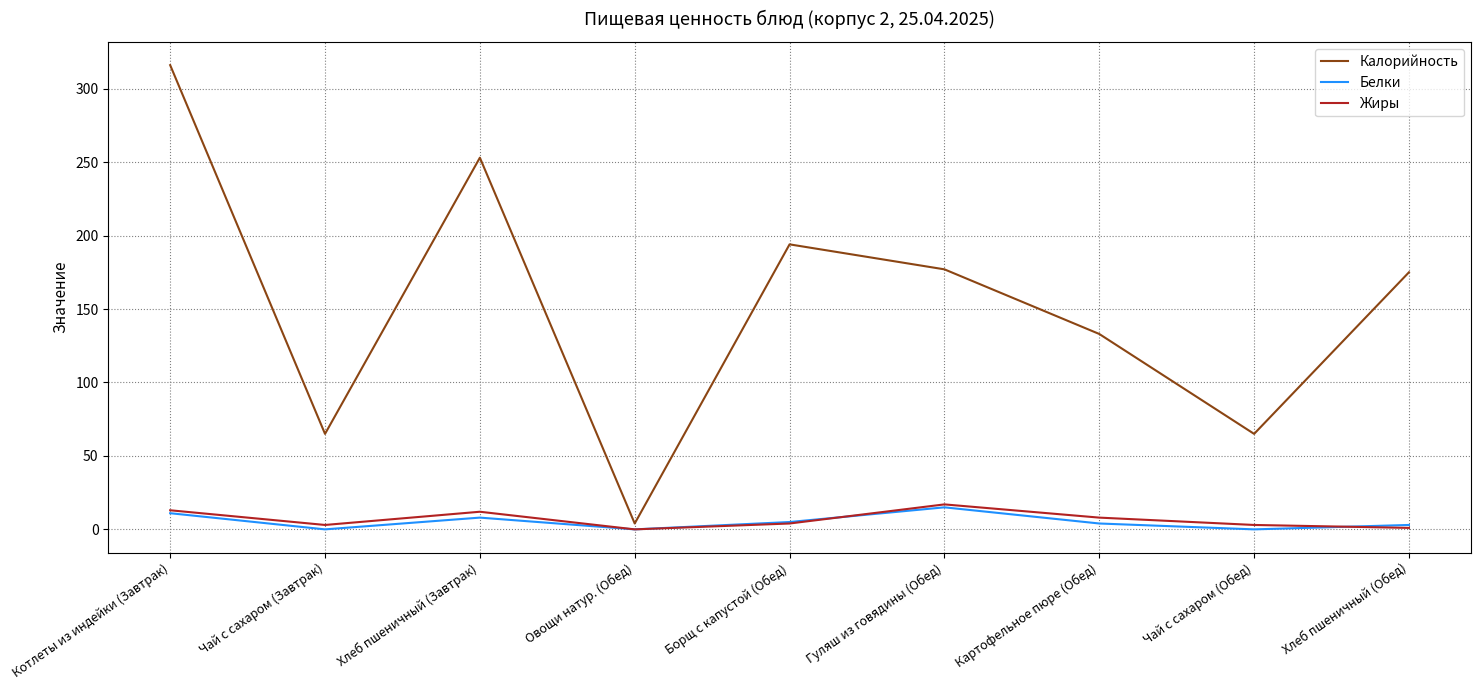

Which series changed the most between Чай с сахаром (Завтрак) and Хлеб пшеничный (Обед)?

Калорийность